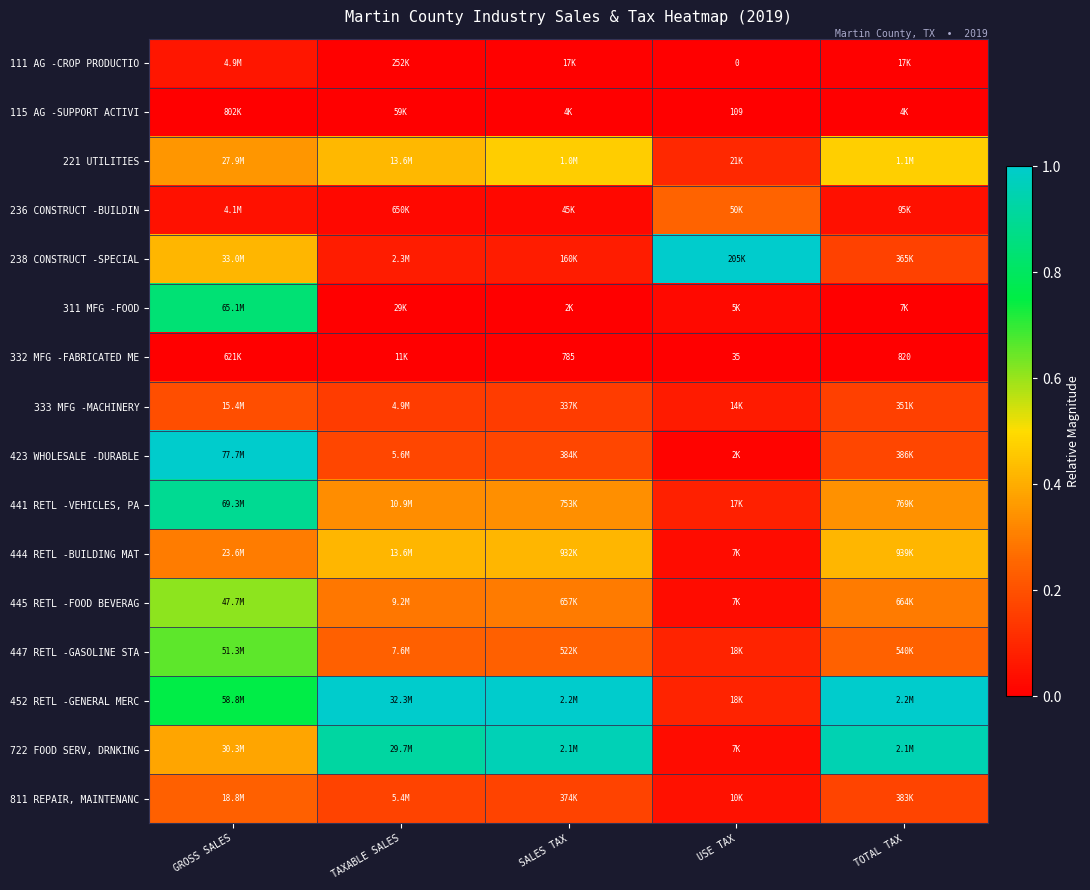

Is it true that 238 CONSTRUCT -SPECIAL equals 1.0 at USE TAX?

True